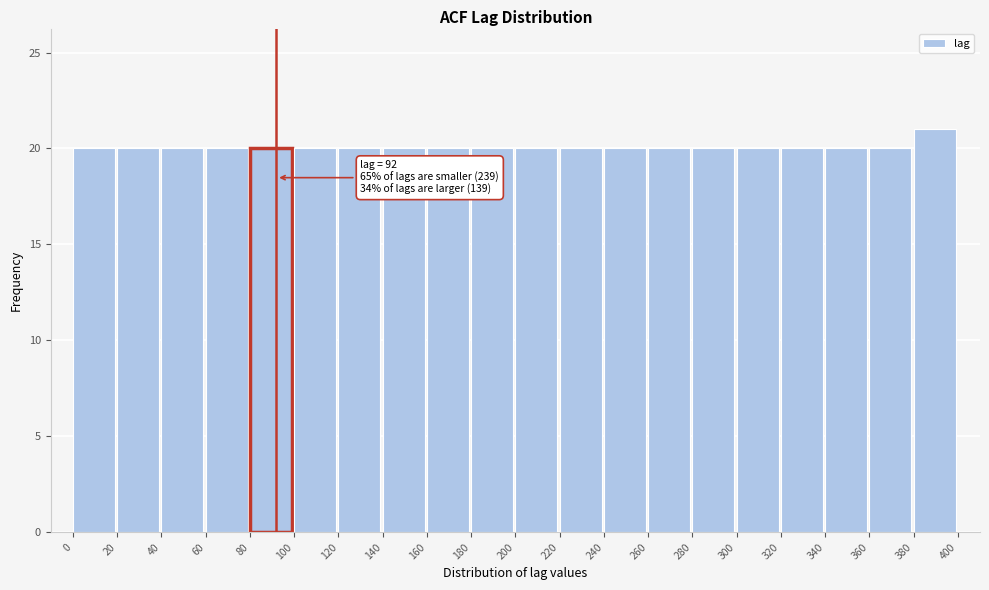

Over which range of the x-axis is the bar tallest?

380 to 400